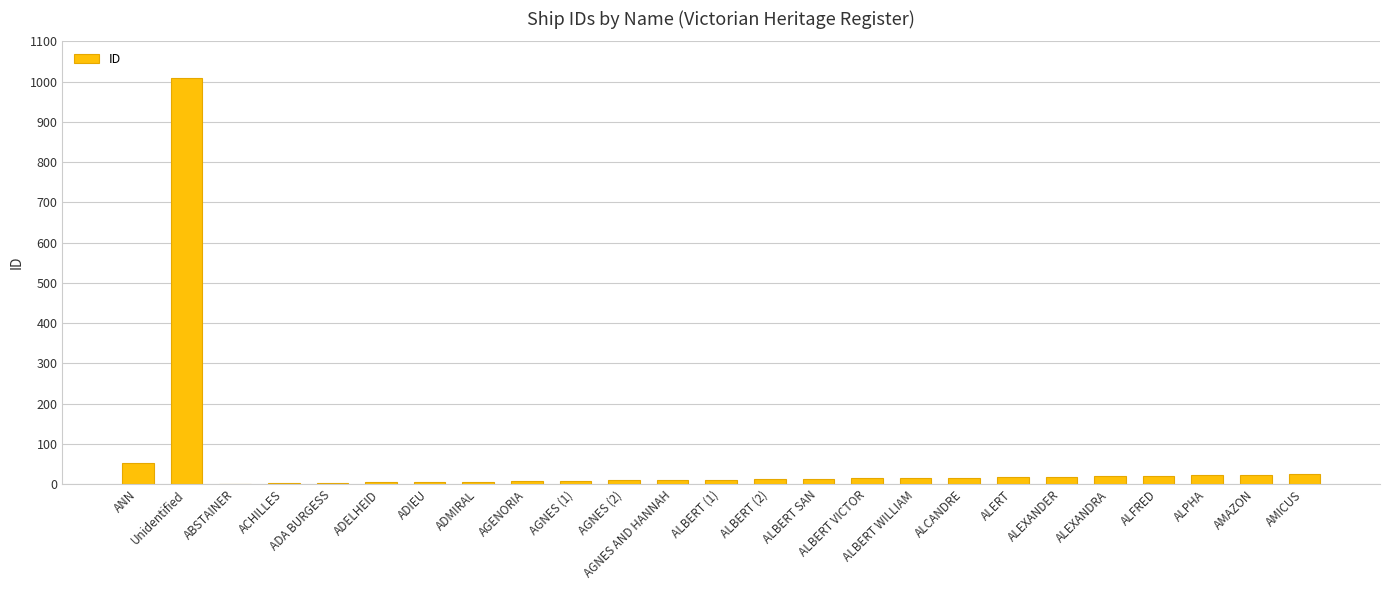

What is the greatest value displayed?

1009